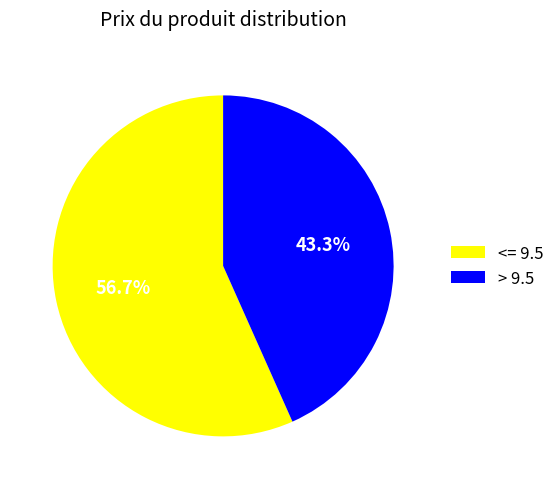

Is the sum of > 9.5 and <= 9.5 greater than half?

Yes